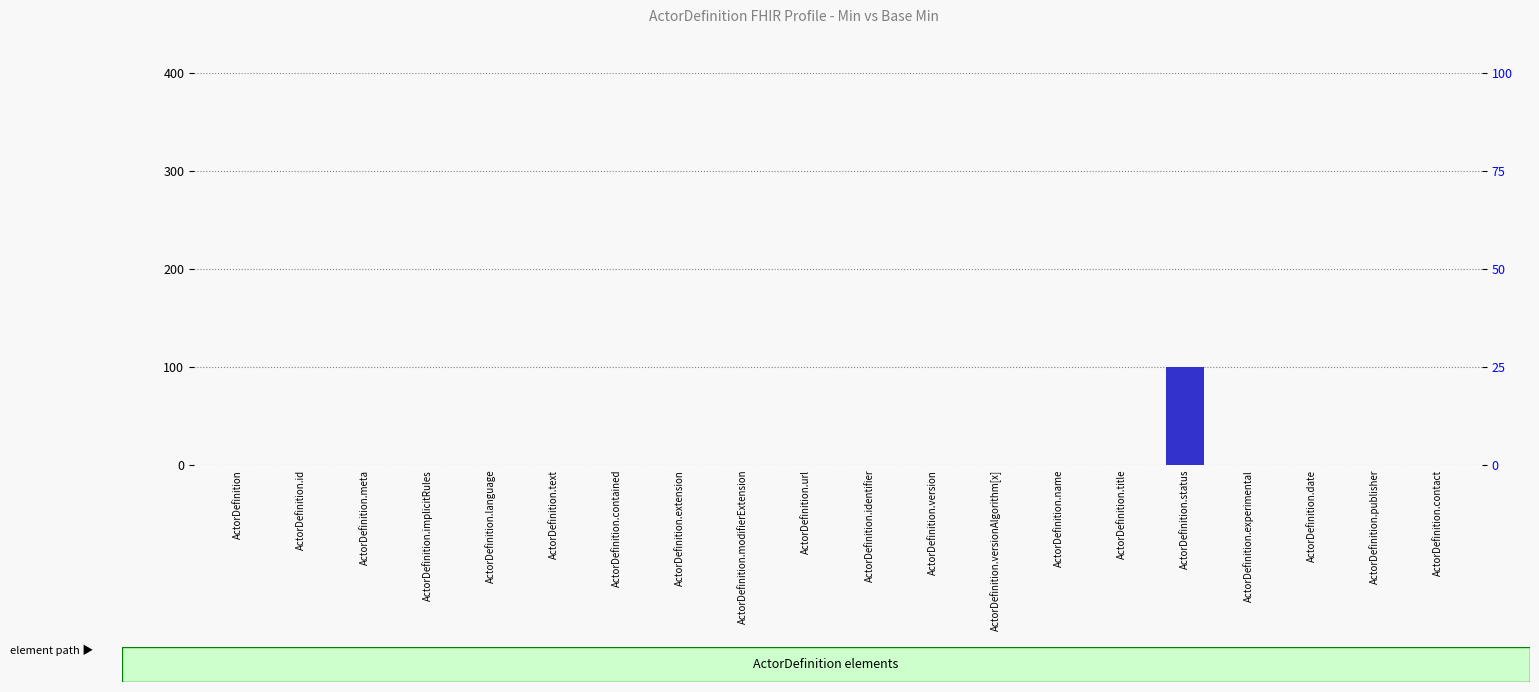

Reading right to left, extract all data points from this chart.

Min: 0	0	0	0	100	0	0	0	0	0	0	0	0	0	0	0	0	0	0	0
Base Min: 0	0	0	0	100	0	0	0	0	0	0	0	0	0	0	0	0	0	0	0